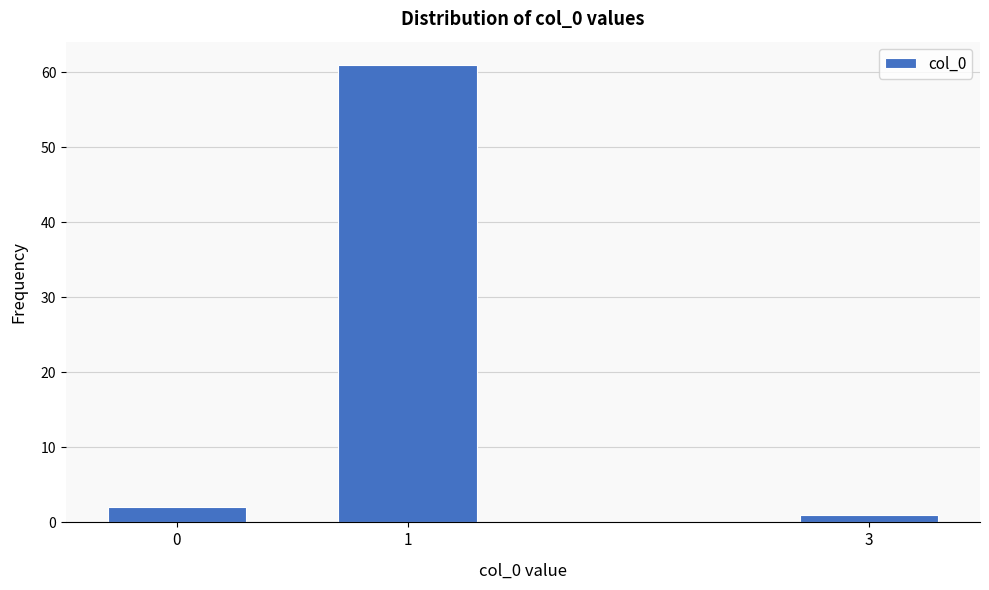

Reading left to right, list all the values displayed in this chart.

0=2	1=61	3=1